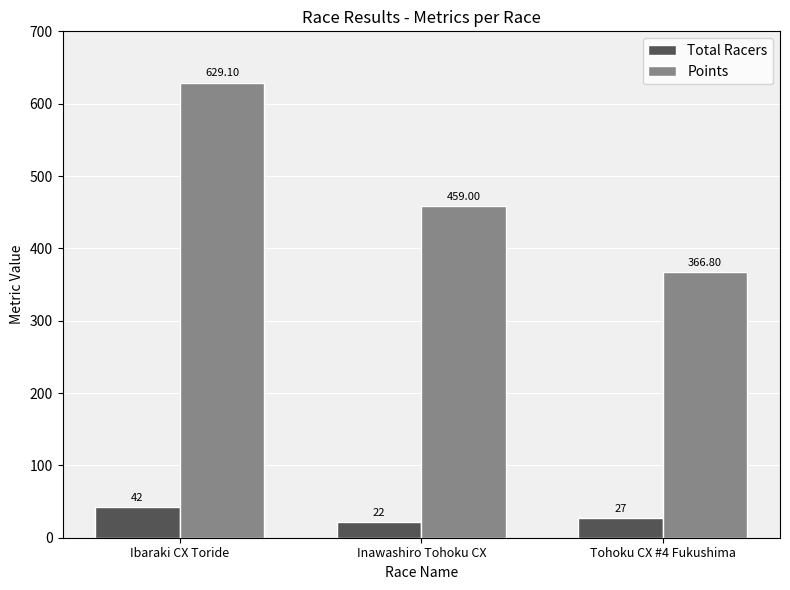

Is the value of Total Racers at Inawashiro Tohoku CX greater than the value of Points at Tohoku CX #4 Fukushima?

No